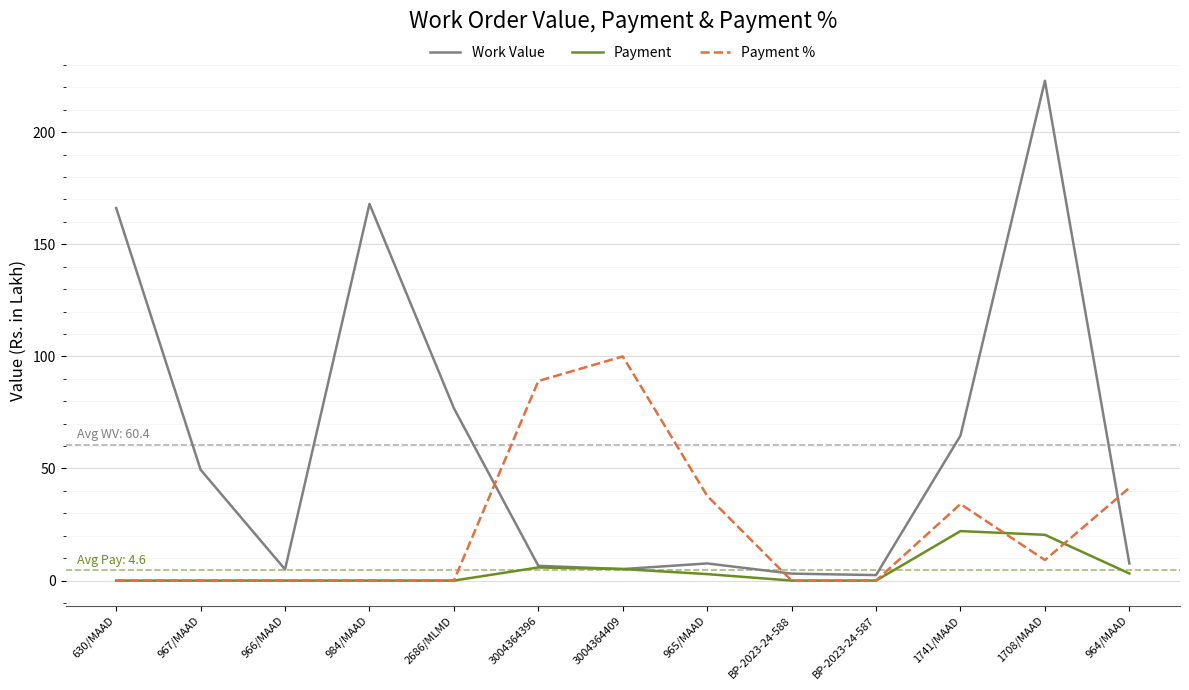

What is the average value of the Work Value series?

60.4